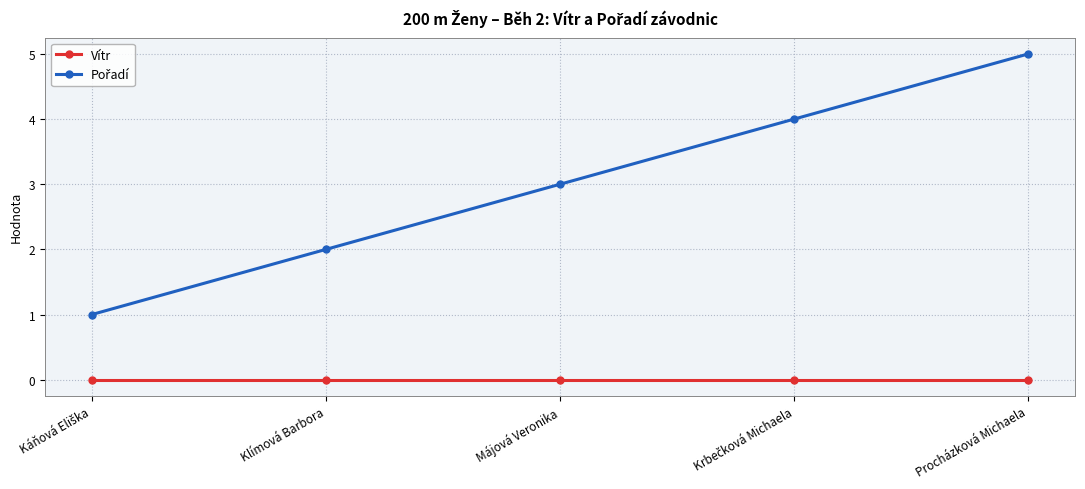

At which category is the sum across all series the highest?

Procházková Michaela